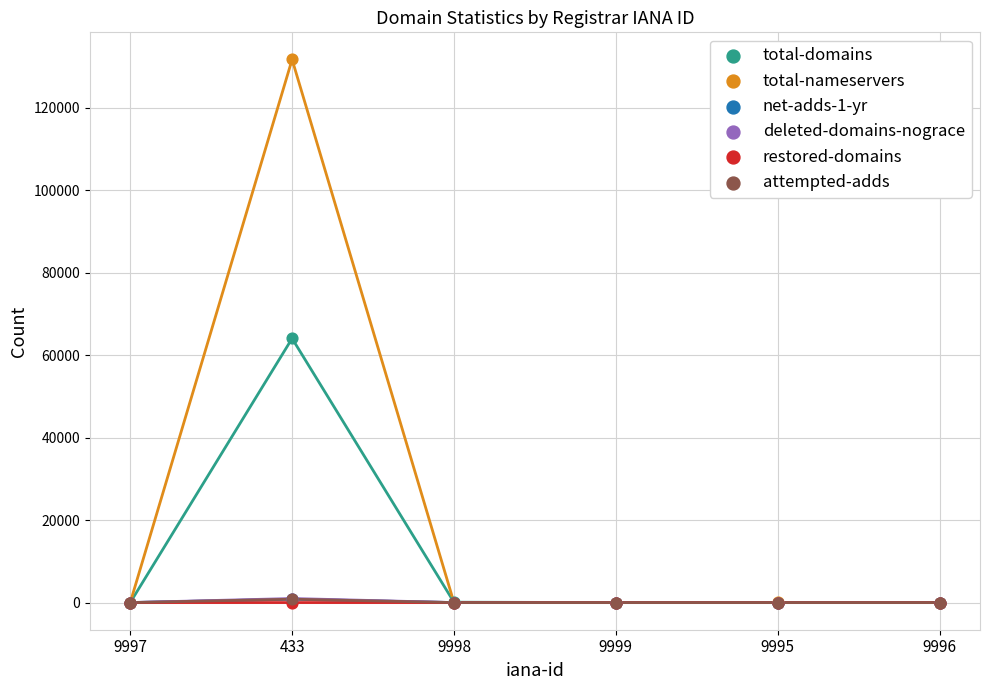

Which series reaches the minimum Y coordinate?

total-domains